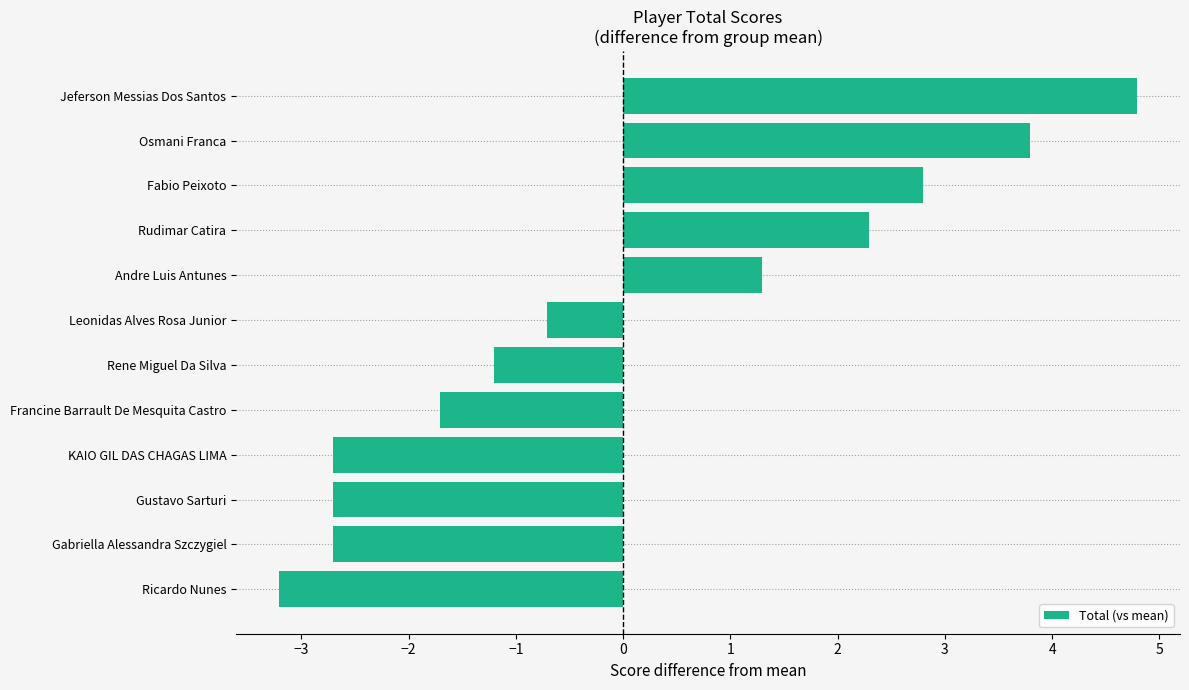

The chart shows a value of -1.7 at Francine Barrault De Mesquita Castro. True or false?

True